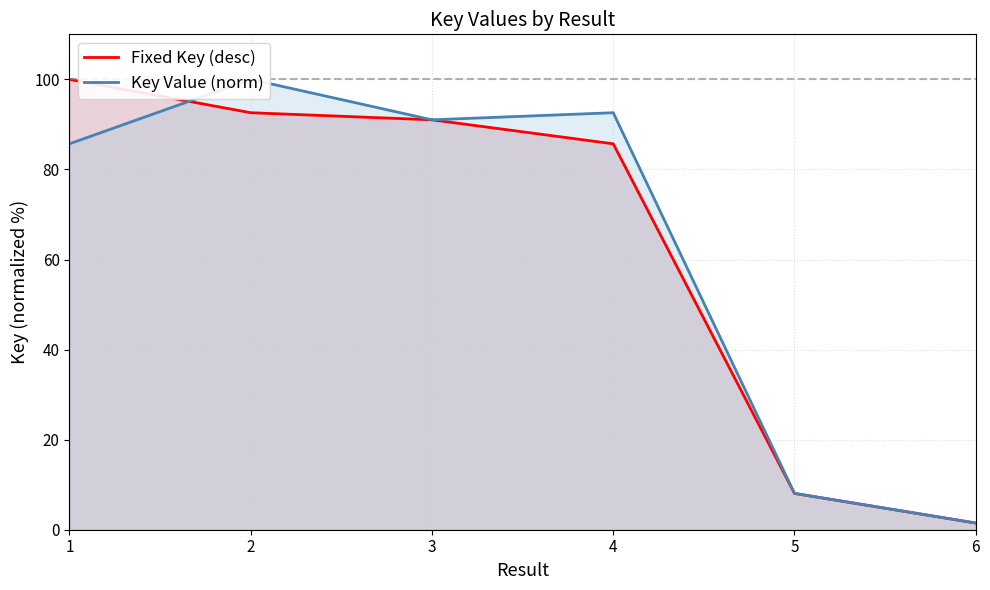

How many categories are shown in the chart?

6